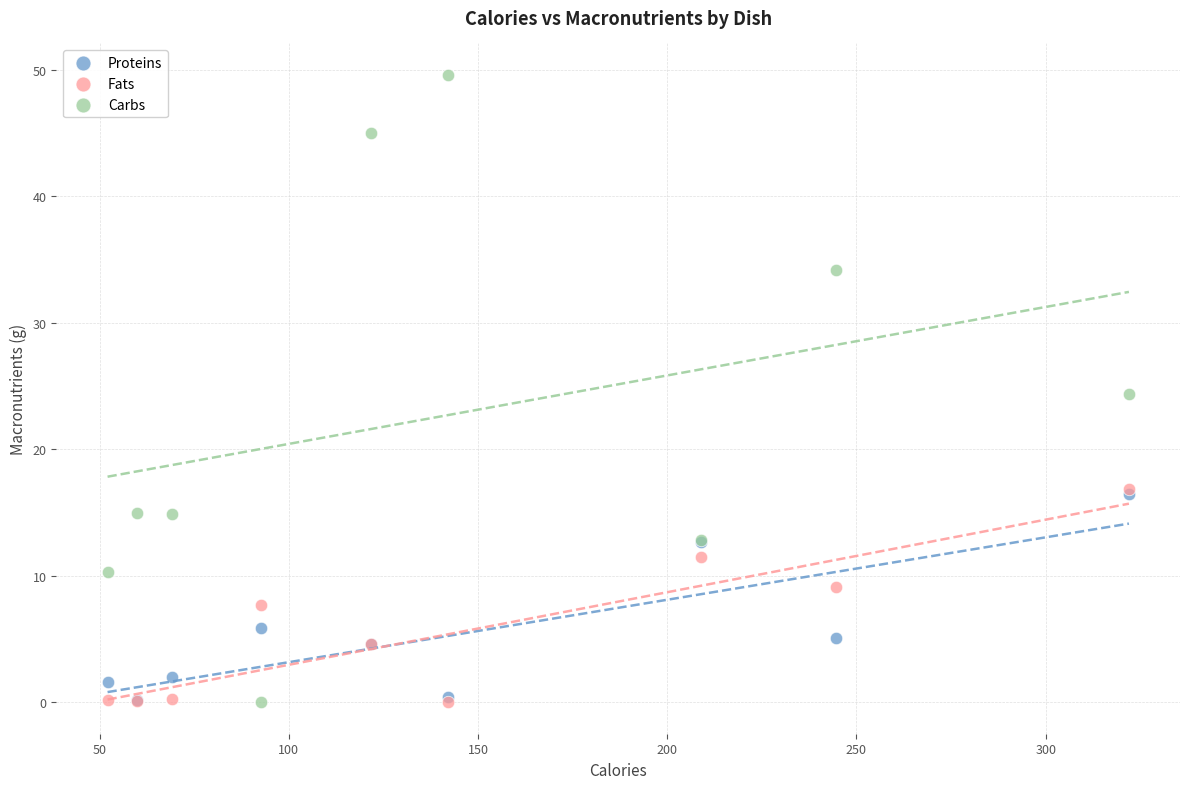

What are all the series names shown in the legend?

Proteins, Fats, Carbs